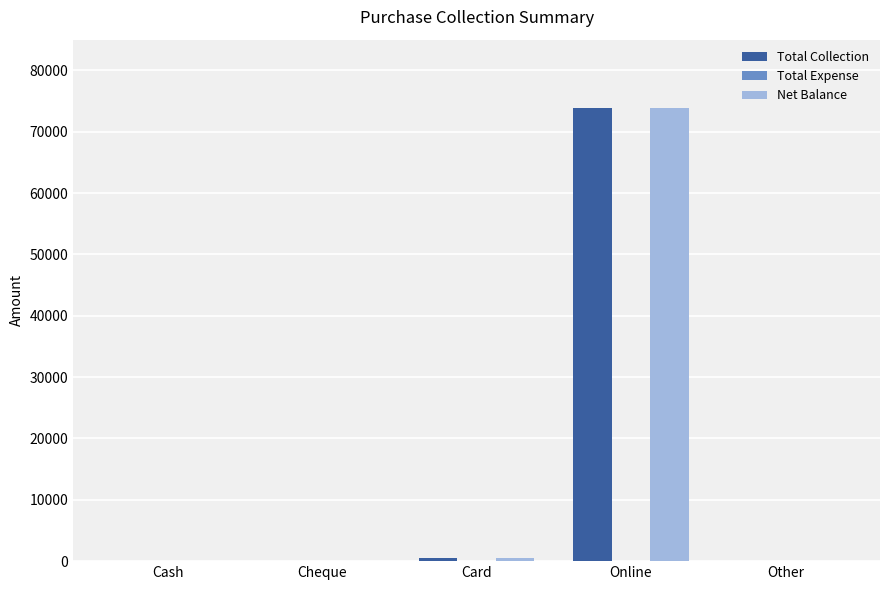

What is the sum of the Net Balance values at Online and Cheque?

73933.0